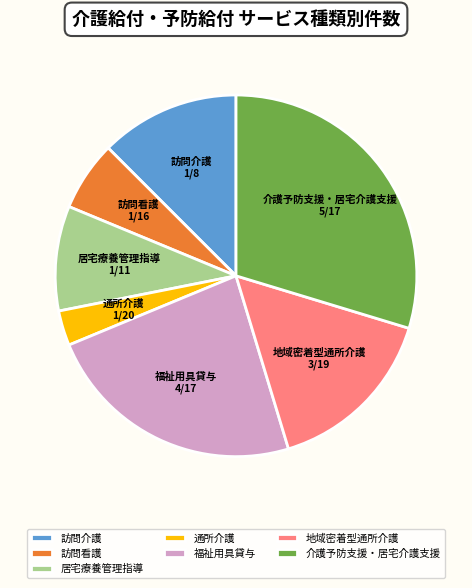

Between 介護予防支援・居宅介護支援 and 地域密着型通所介護, which is larger?

介護予防支援・居宅介護支援